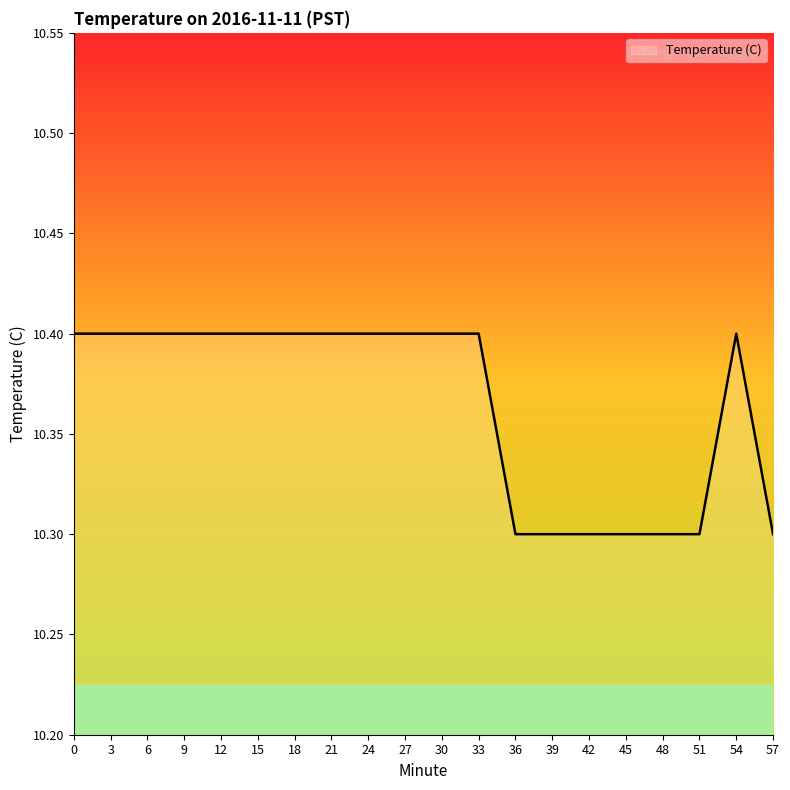

What is the average value?

10.4